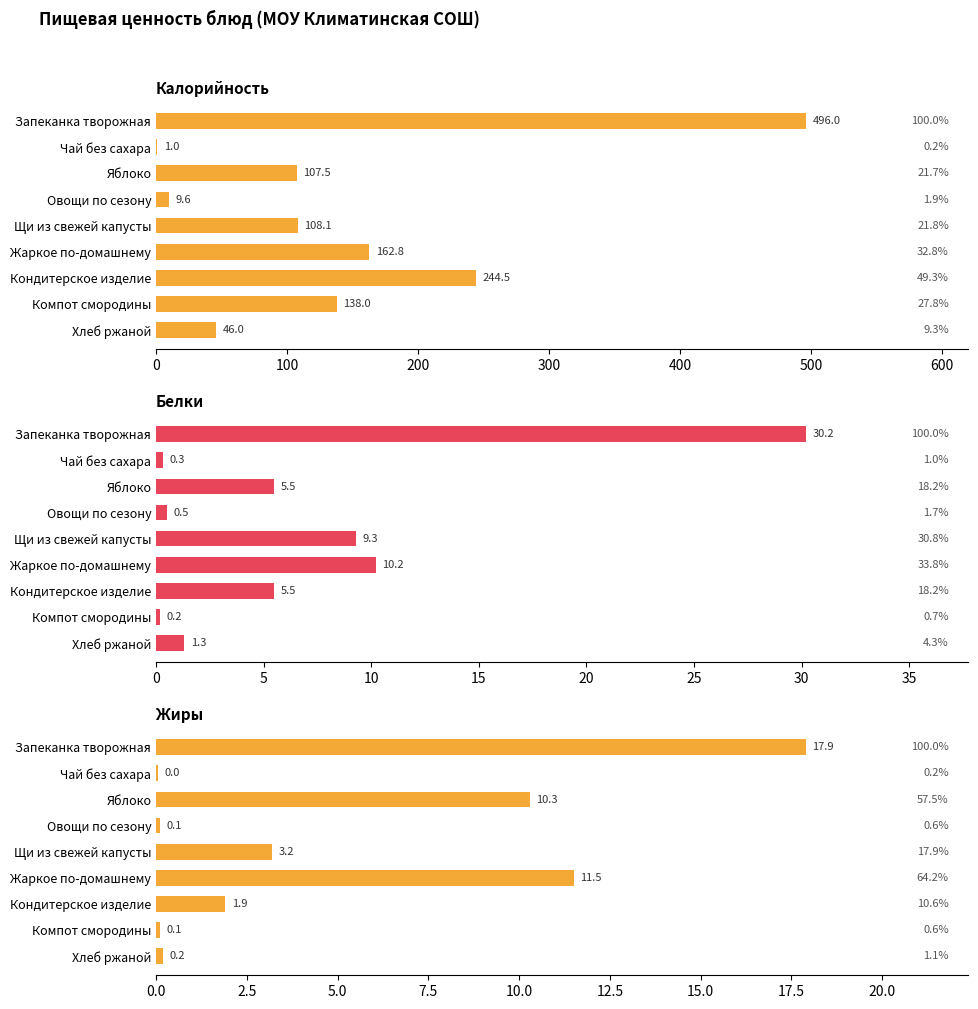

How many bars are there in each group?

3